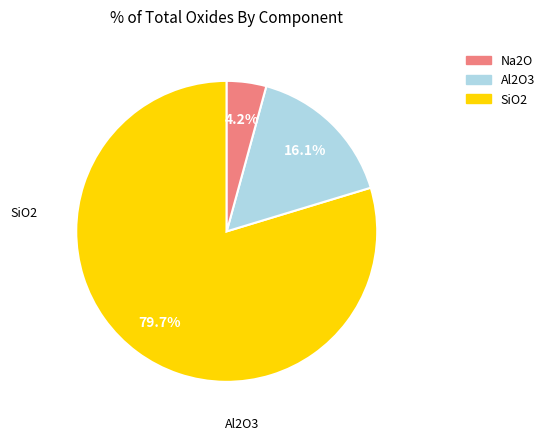

Is there any slice that represents more than half of the pie?

Yes